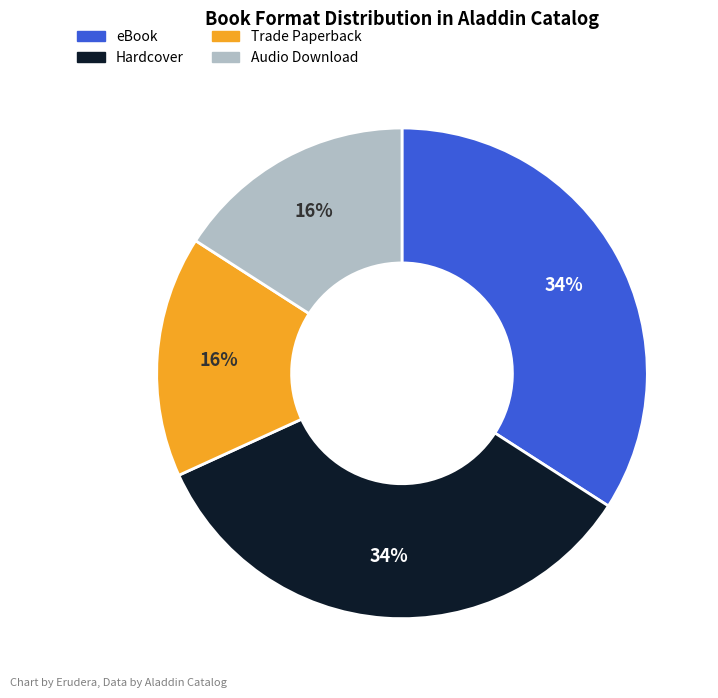

To the nearest percent, what is the difference between the eBook and Trade Paperback slice percentages?

18%